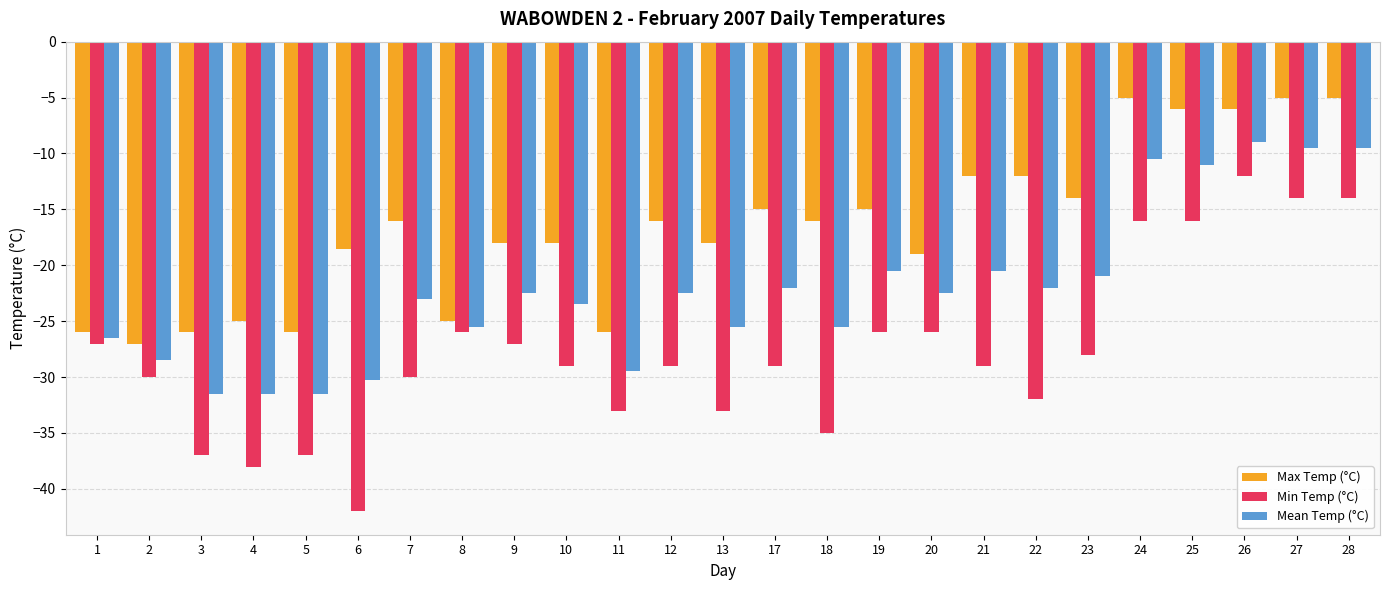

How many distinct data groups are displayed?

3